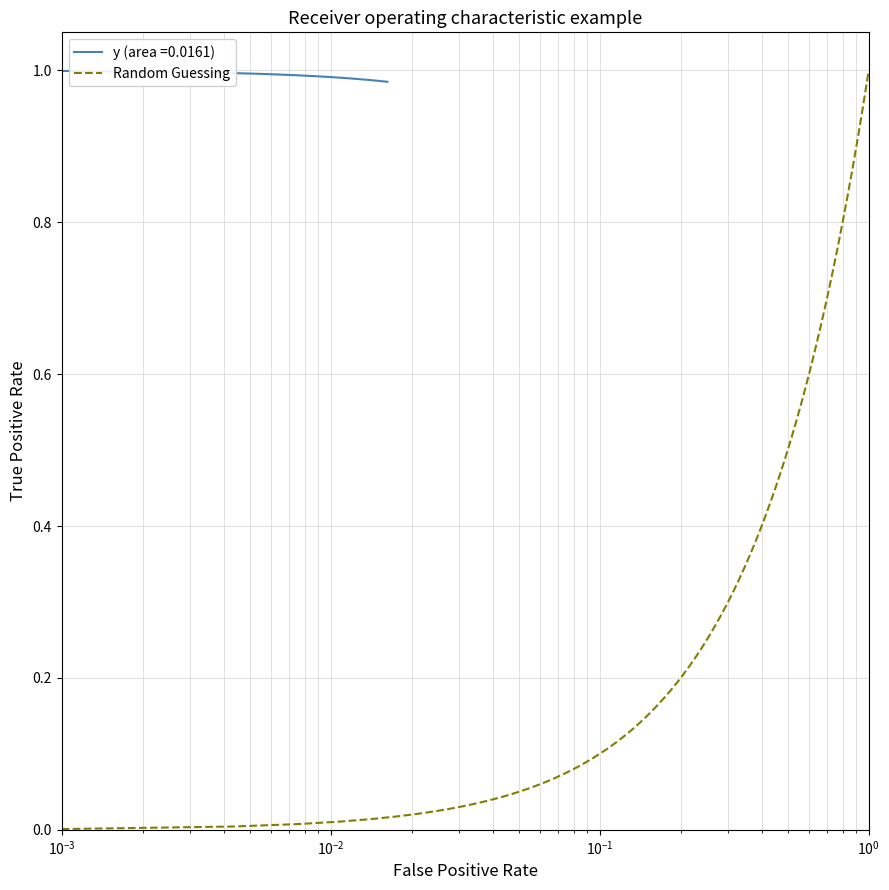

True or false: the data has more than 0 interior local peaks.

False